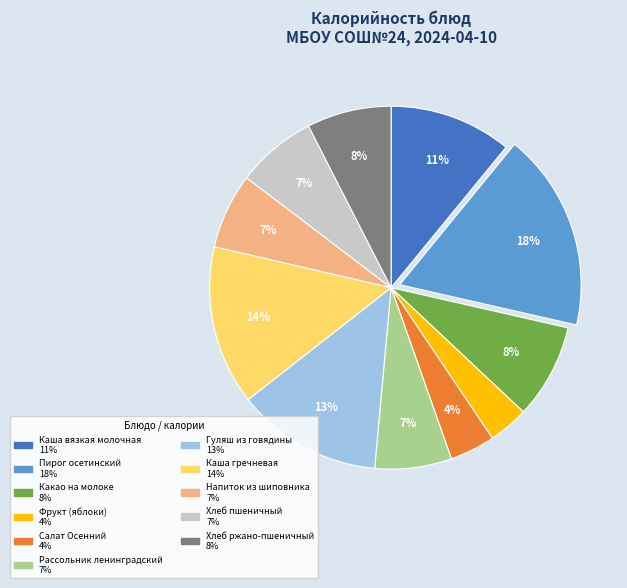

Which category has the biggest portion of the pie?

Пирог осетинский